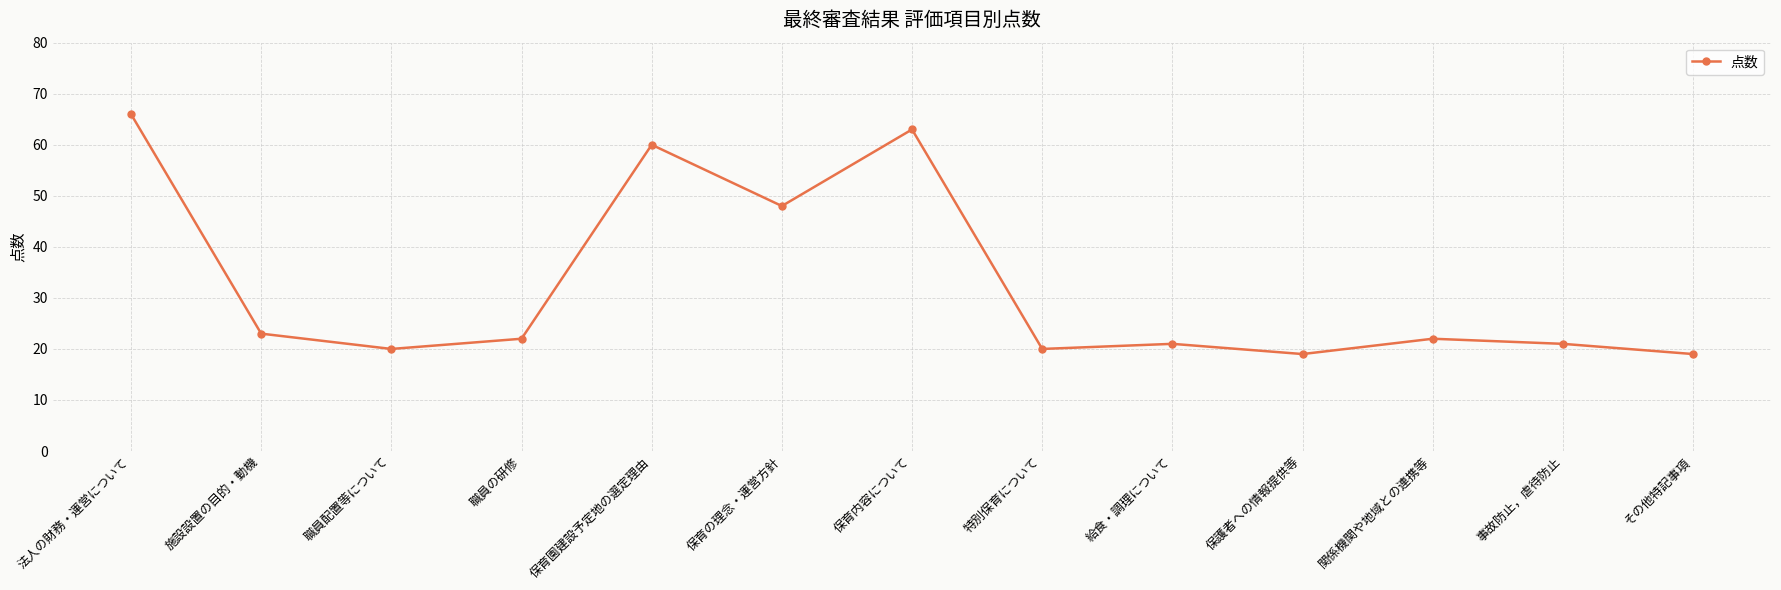

Count the number of categories in the chart.

13